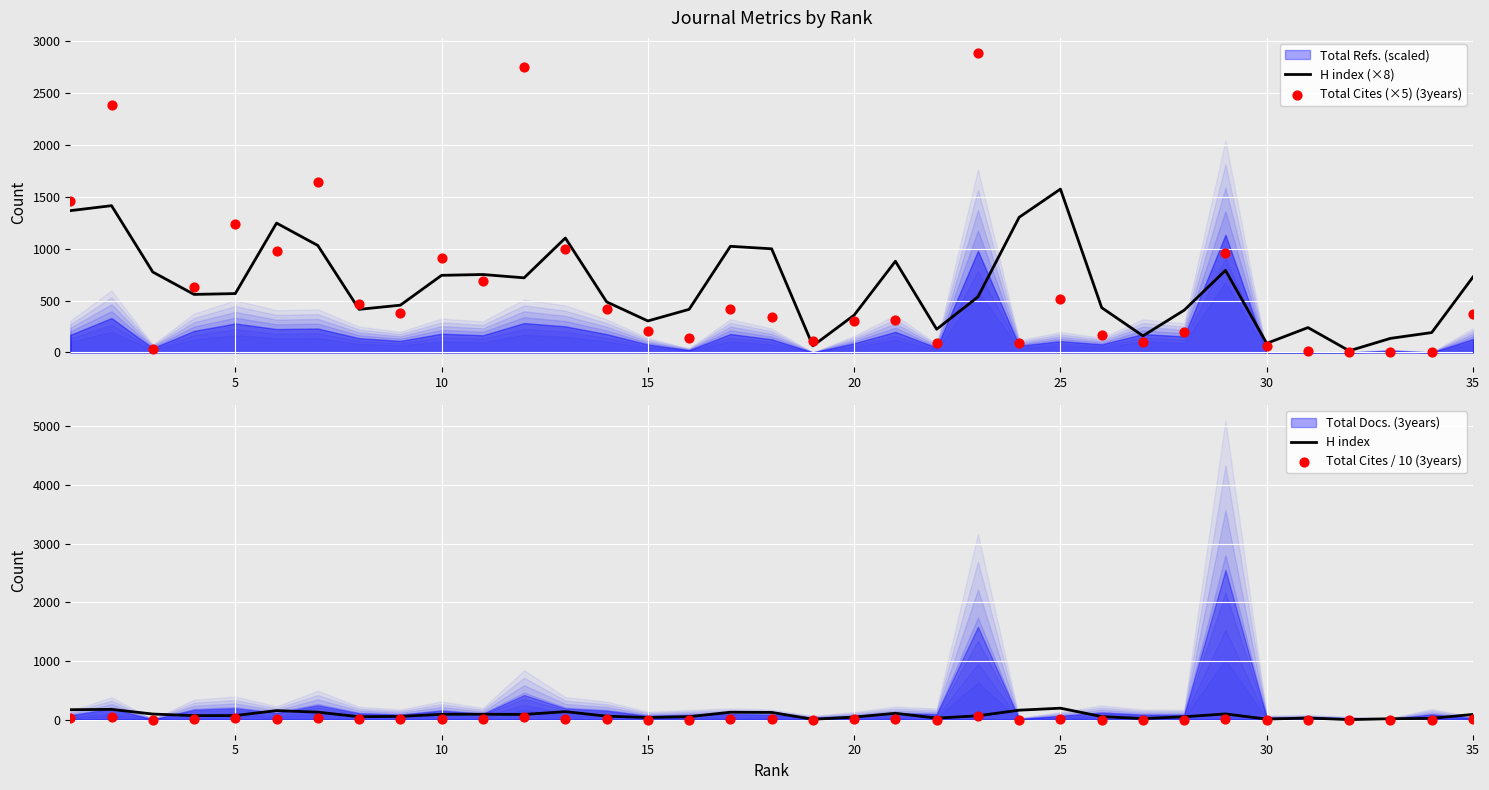

Which series has the largest total across all categories?

H index (×8)